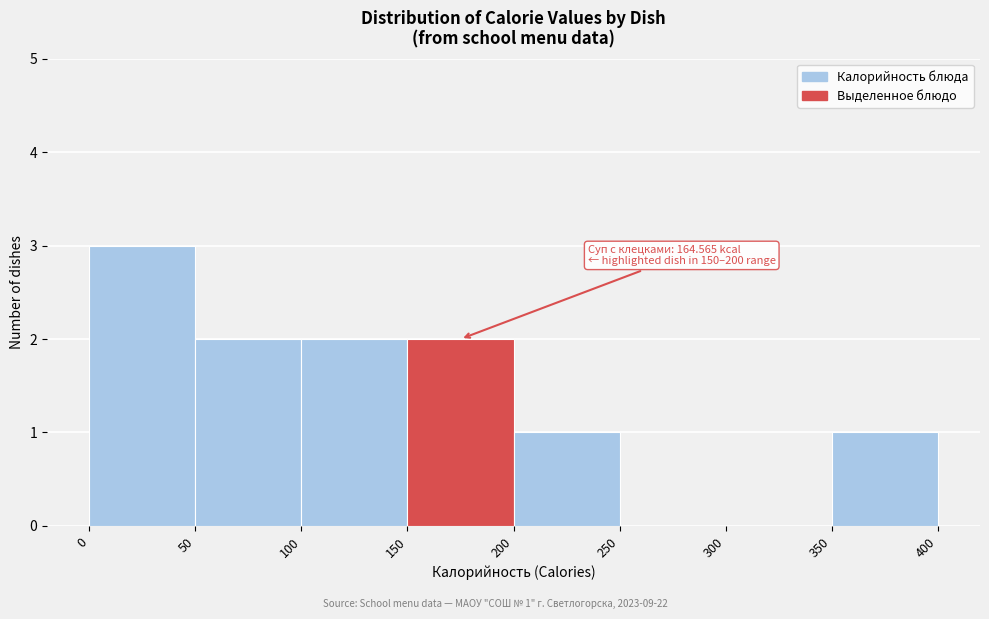

Which range on the x-axis has the tallest bar?

0 to 50